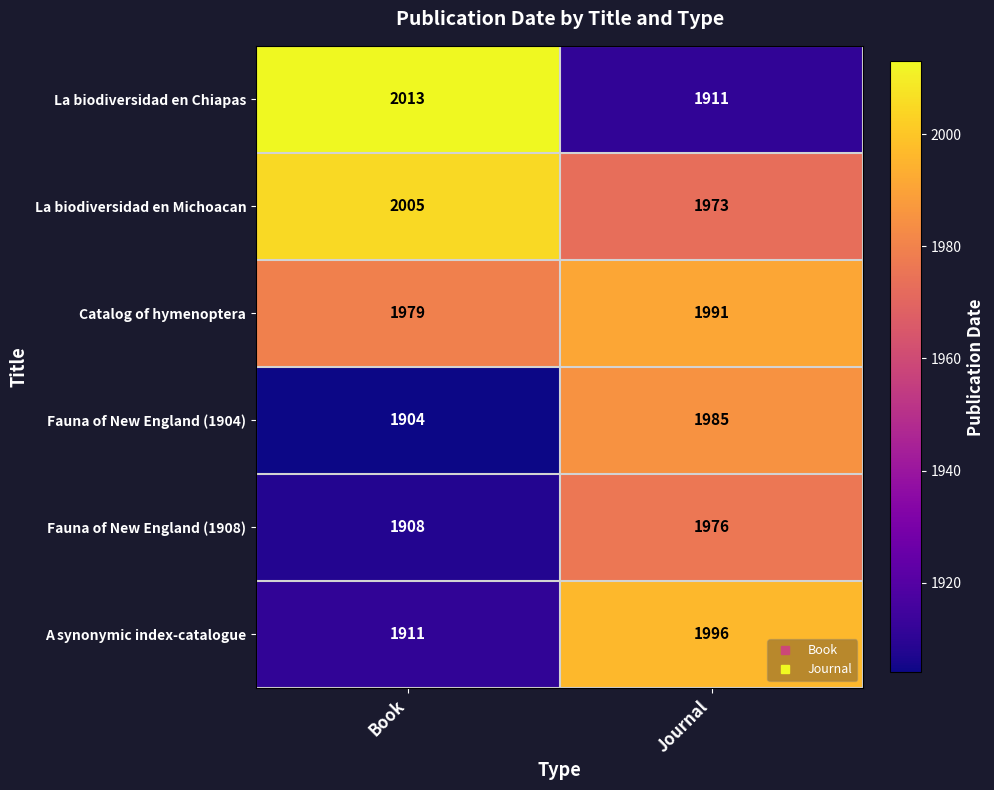

The value of Fauna of New England (1904) at Book is 2615. True or false?

False